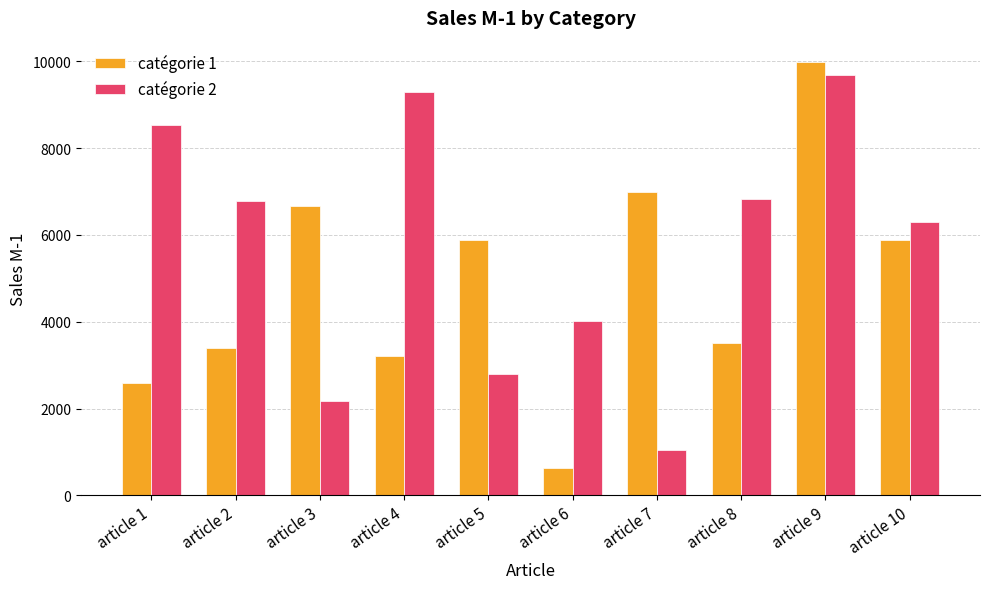

How many groups of bars are there?

10